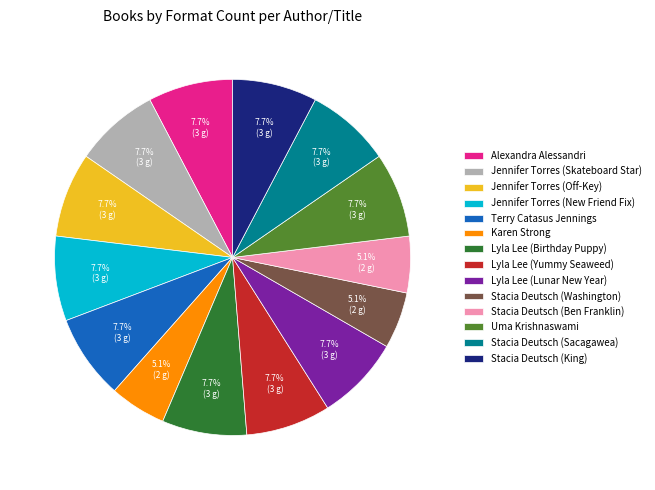

Between Jennifer Torres (Skateboard Star) and Stacia Deutsch (Washington), which is larger?

Jennifer Torres (Skateboard Star)